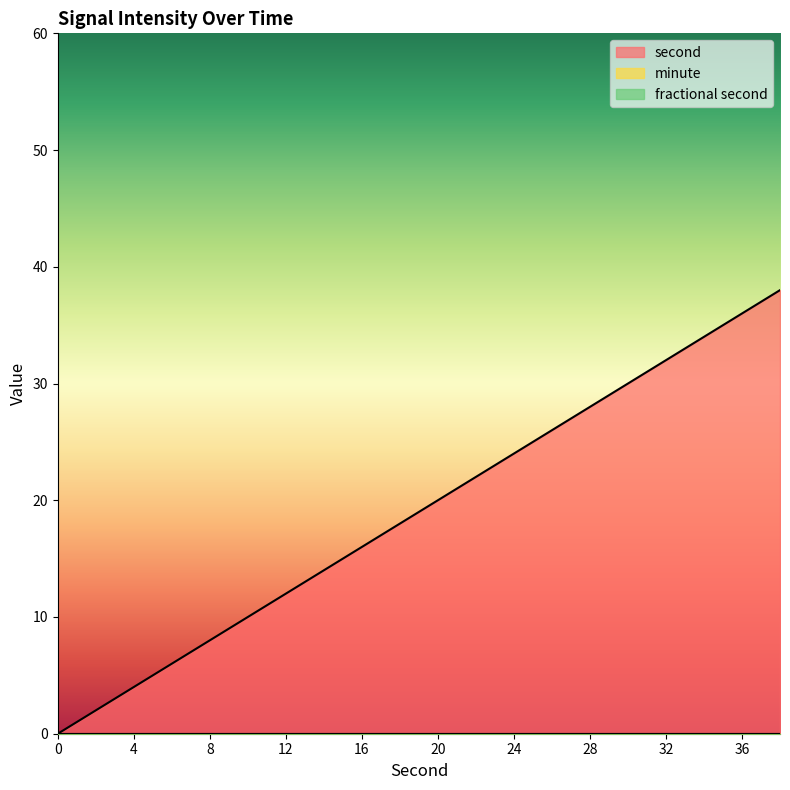

Is the value of minute at 4 greater than the value of second at 18?

No